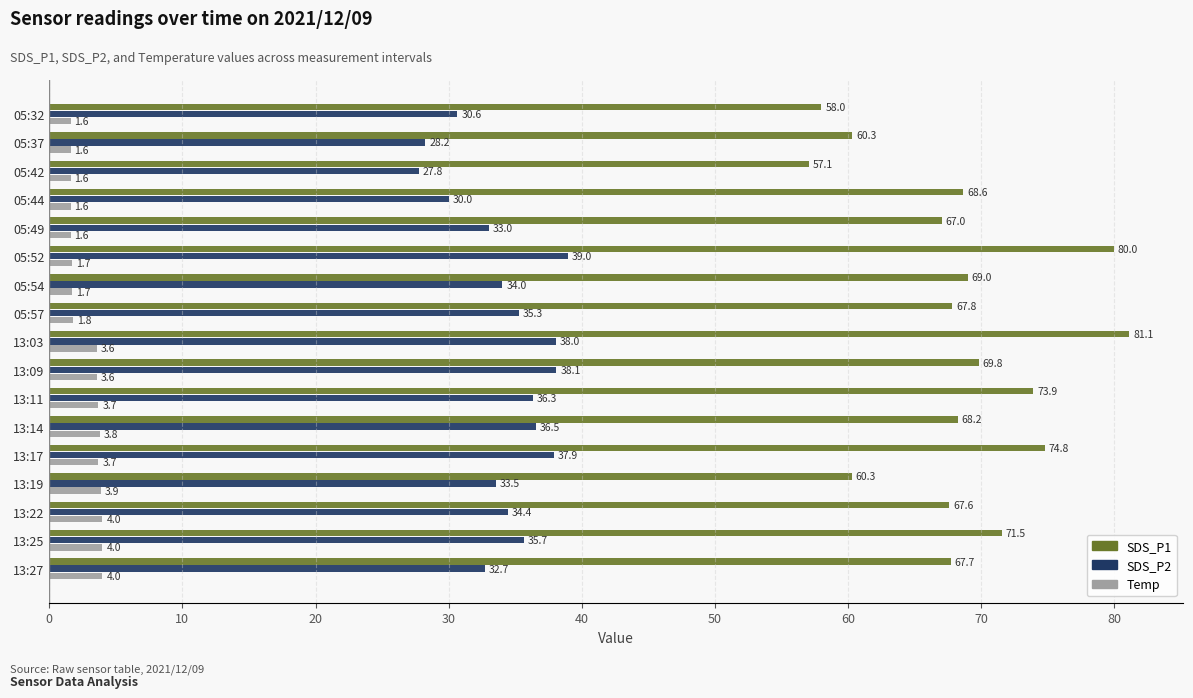

What is the average value of the SDS_P2 series?

34.2